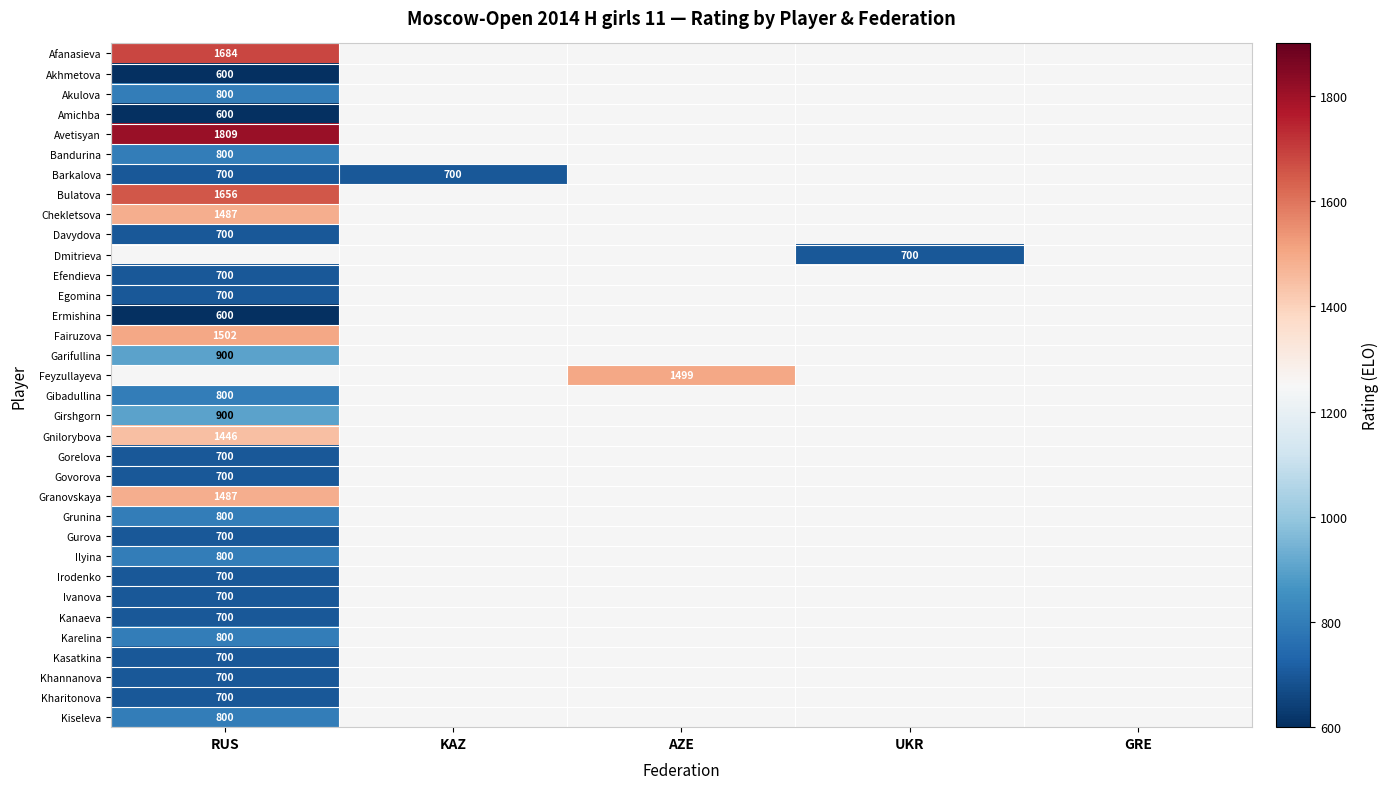

The Irodenko series shows 1250 at RUS. True or false?

False